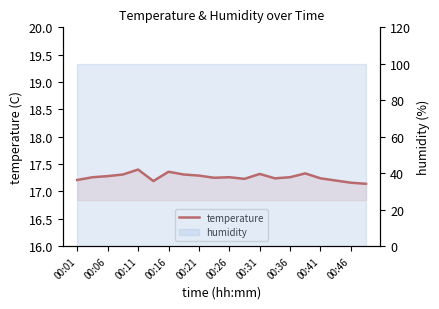

What is the value of the 9th point from the left?

17.3